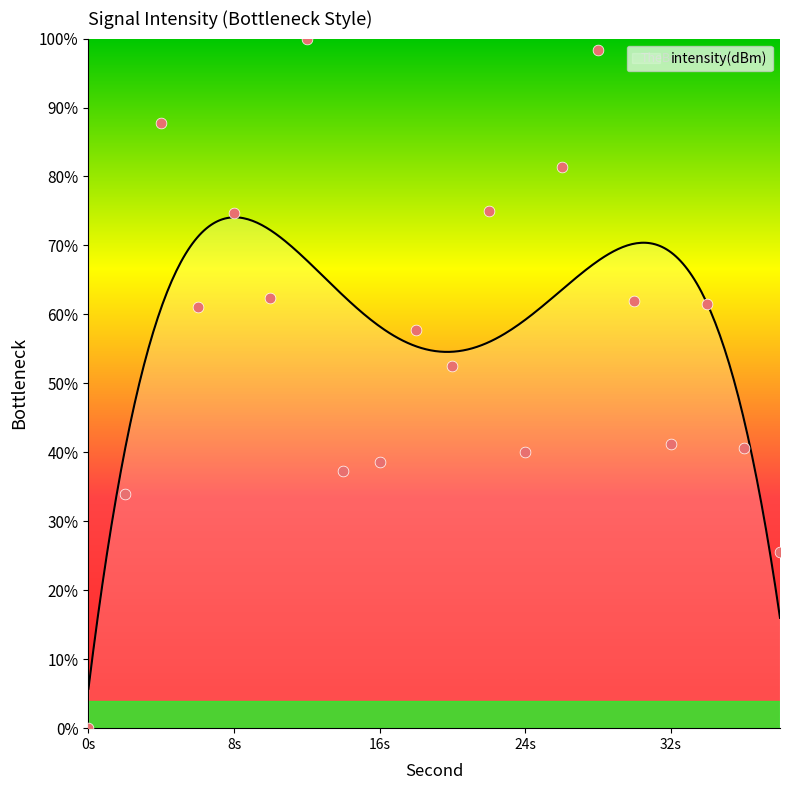

What is the minimum value for intensity(dBm)?

5.7